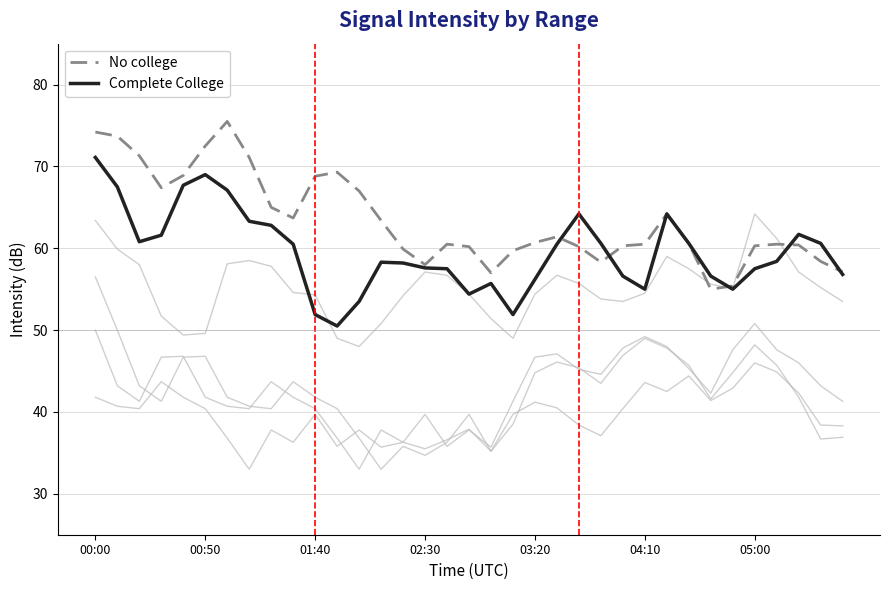

Where do No college and Complete College first cross each other?

21 and 22